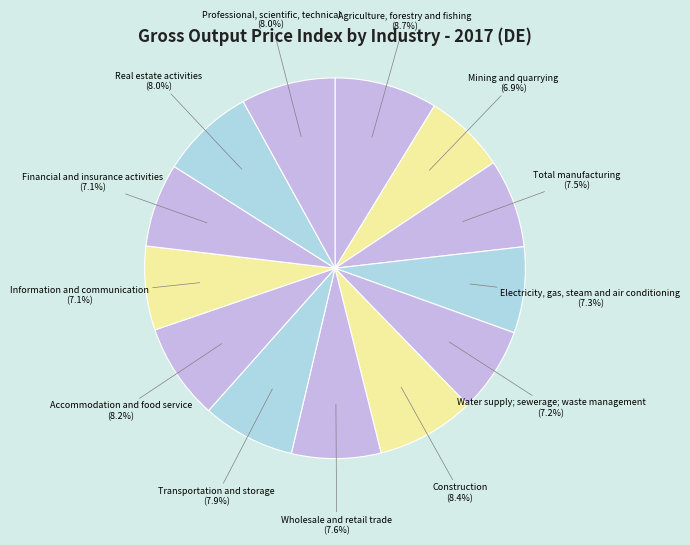

True or false: Accommodation and food service accounts for 8% of the total.

True